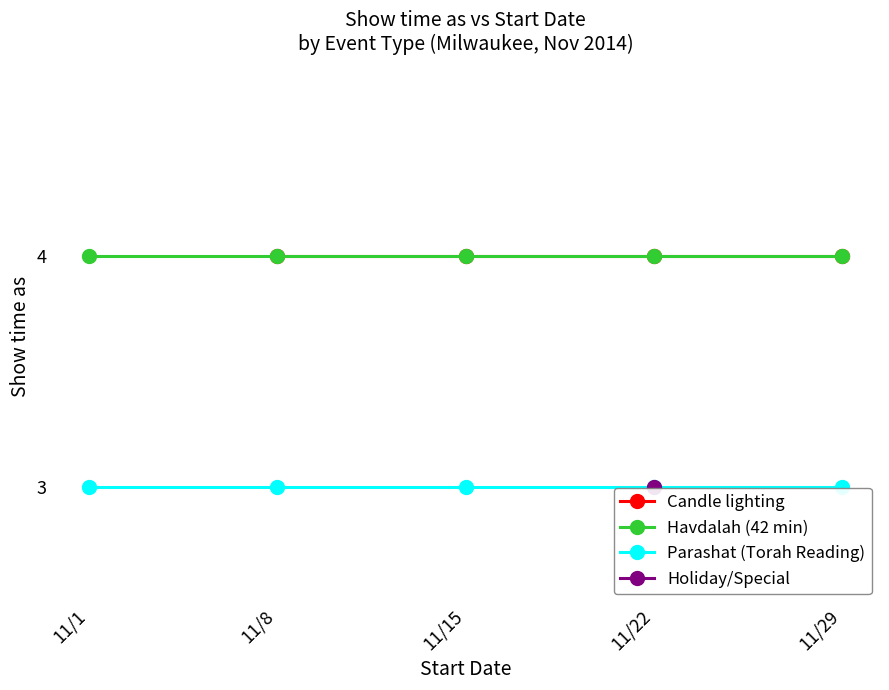

Is it true that Havdalah (42 min) equals 2 at 11/8/2014?

False